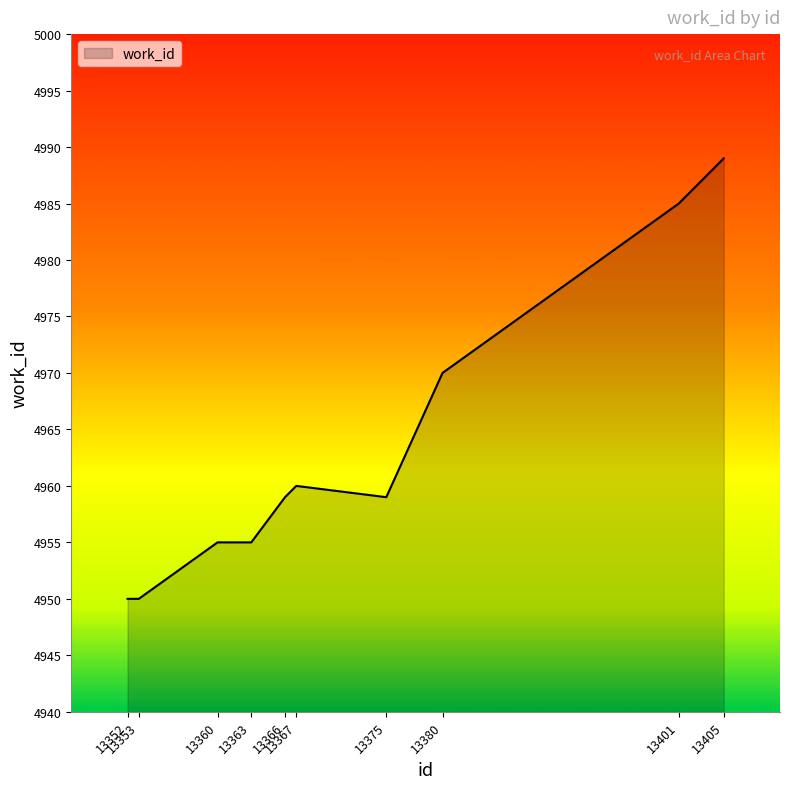

What is the maximum value shown in the chart?

4989